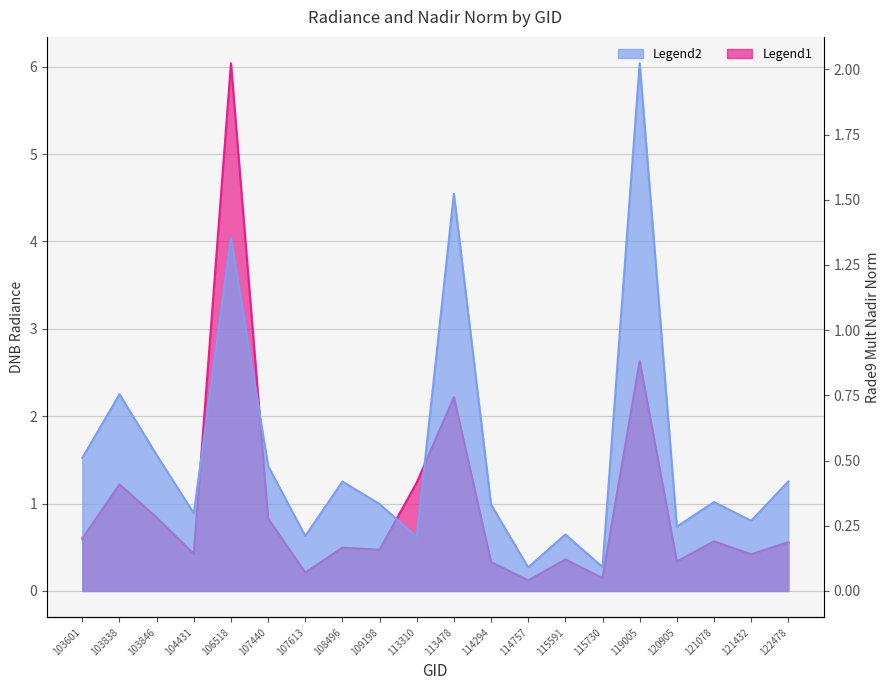

True or false: dnbrad has more than 2 interior local peaks.

True